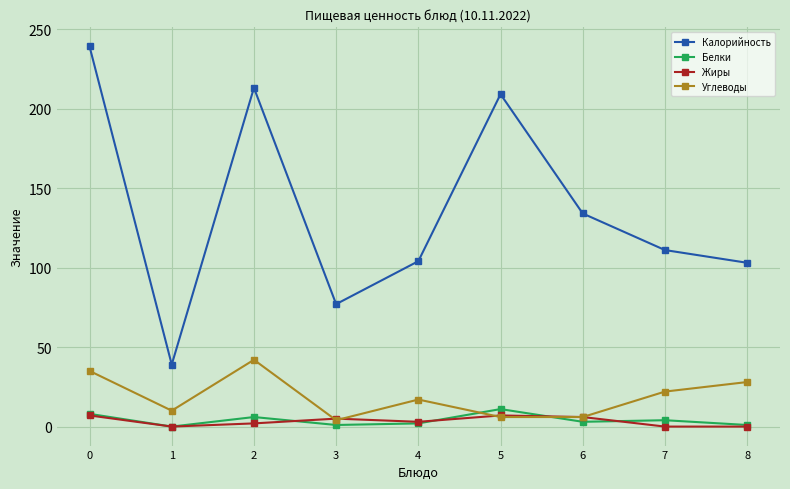

True or false: Калорийность and Углеводы cross at least once.

False